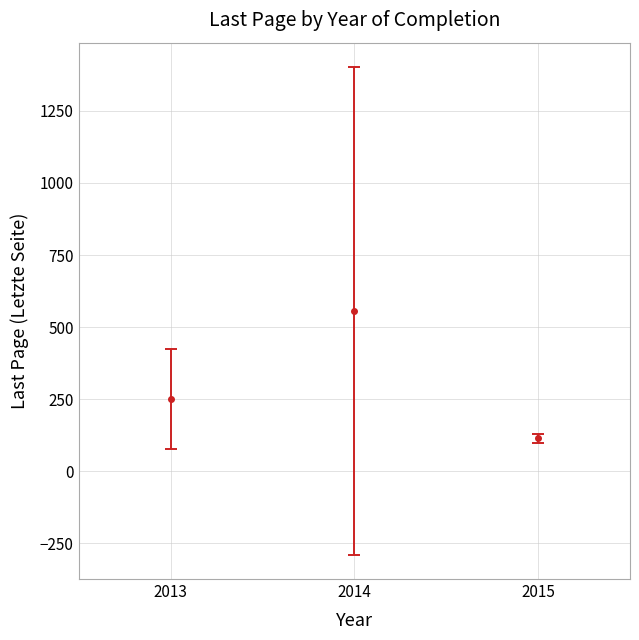

Rank the categories by value from lowest to highest.

2015, 2013, 2014